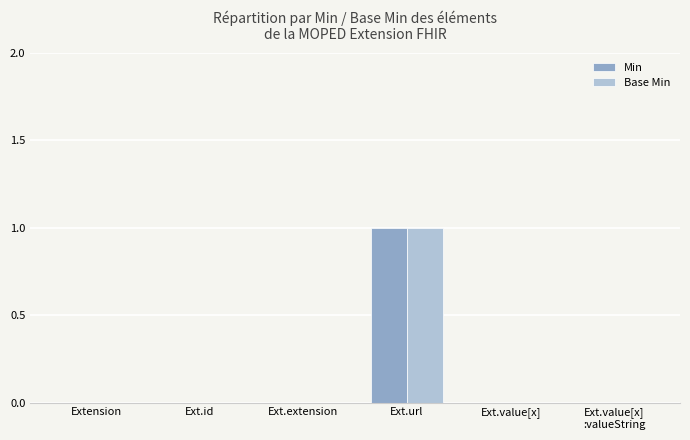

The Min series shows 1 at Ext.url. True or false?

True